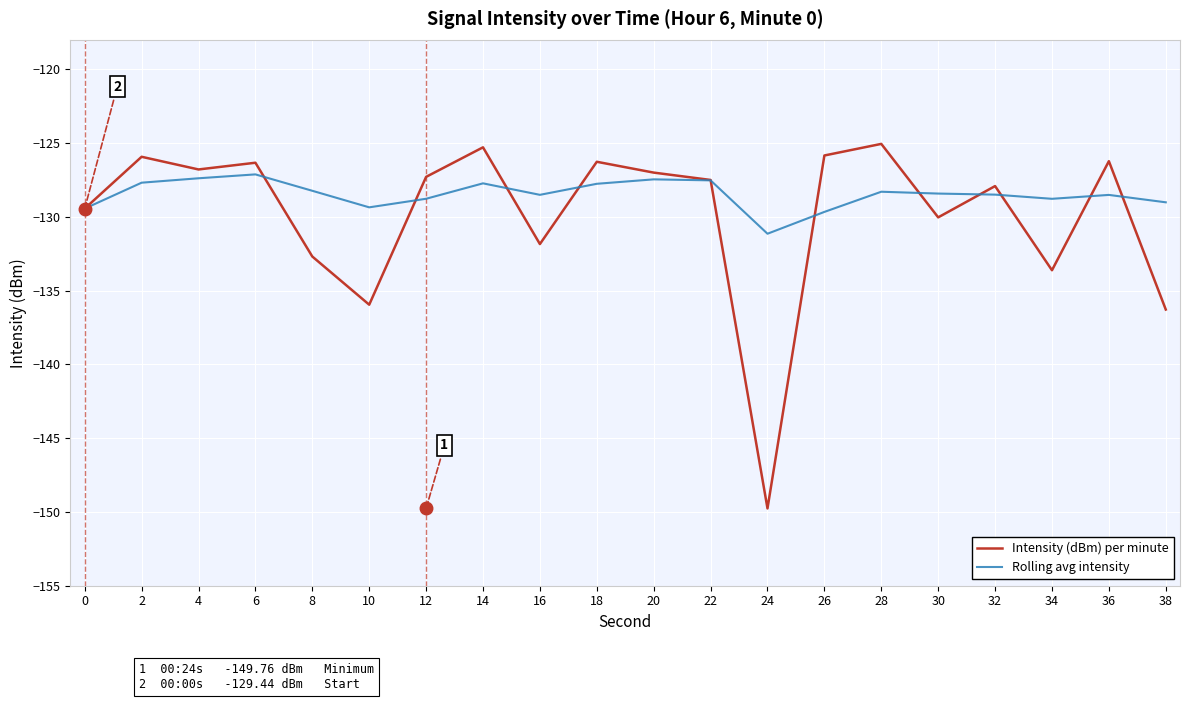

Rank the series by their average value, from lowest to highest.

Intensity (dBm) per minute, Rolling avg intensity